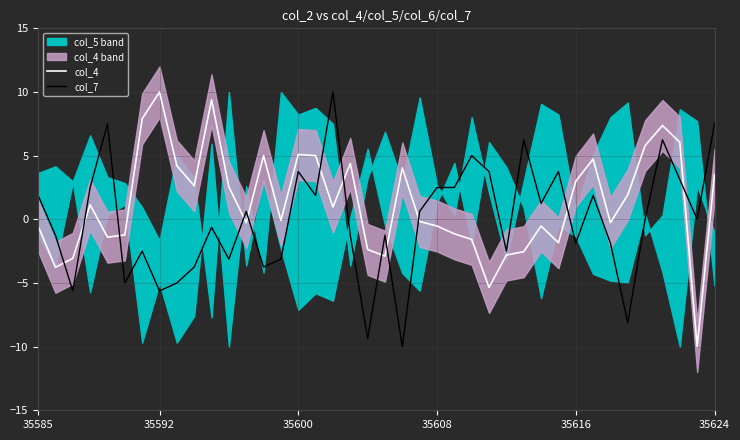

List the series in order of their peak value, highest first.

col_4, col_7